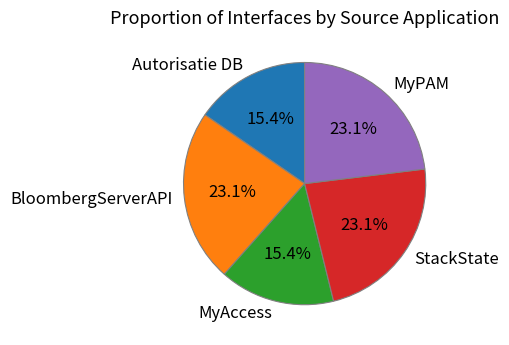

What percentage is the MyAccess slice, to the nearest percent?

15%